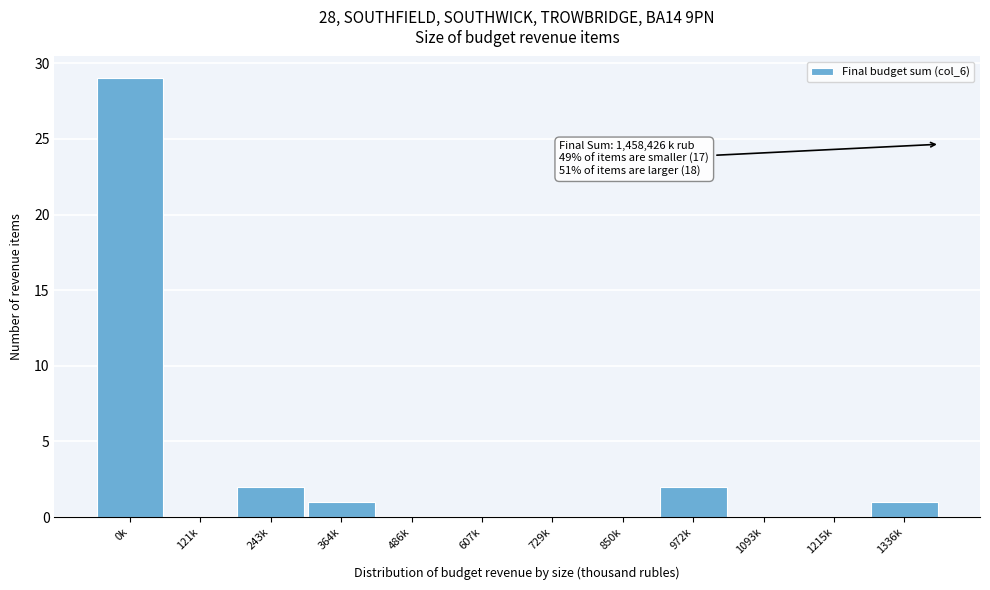

Reading left to right, extract all data points from this chart.

0k=29	121k=0	243k=2	364k=1	486k=0	607k=0	729k=0	850k=0	972k=2	1093k=0	1215k=0	1336k=1